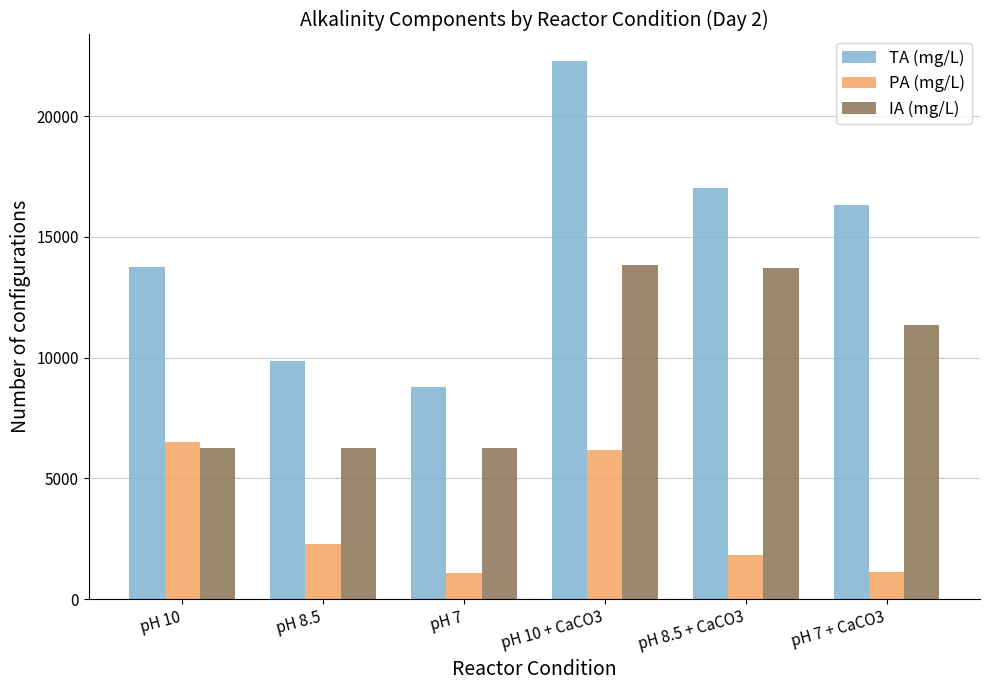

What is the minimum value shown in the chart?

1095.7